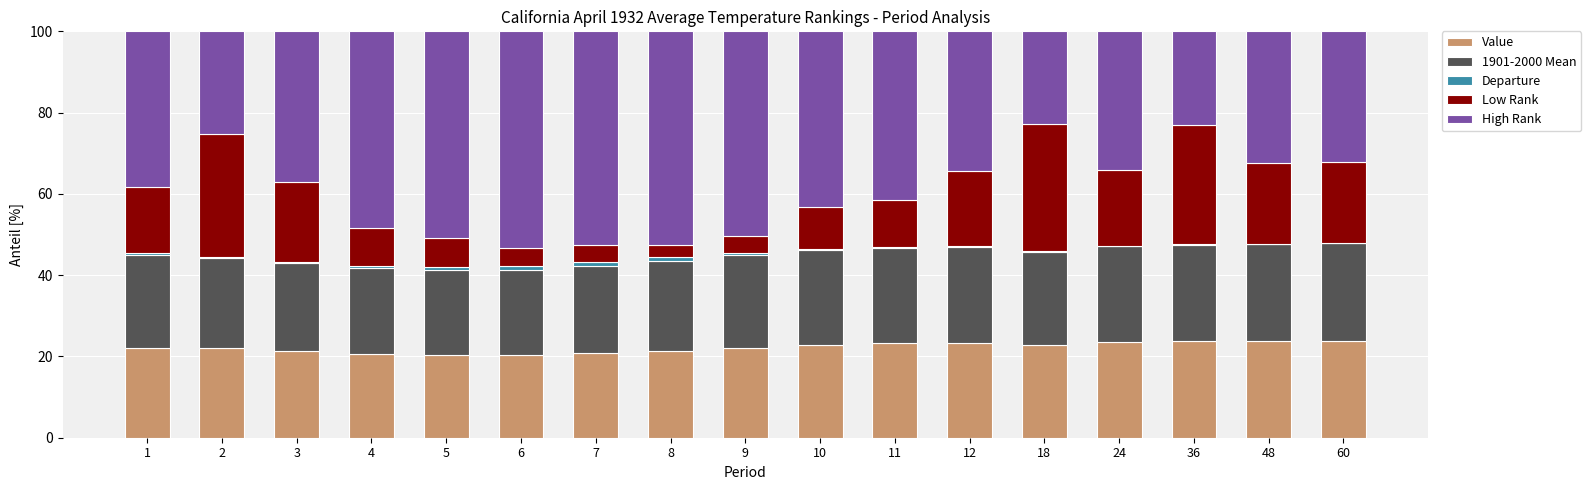

The Value series shows 20.8 at 7. True or false?

True